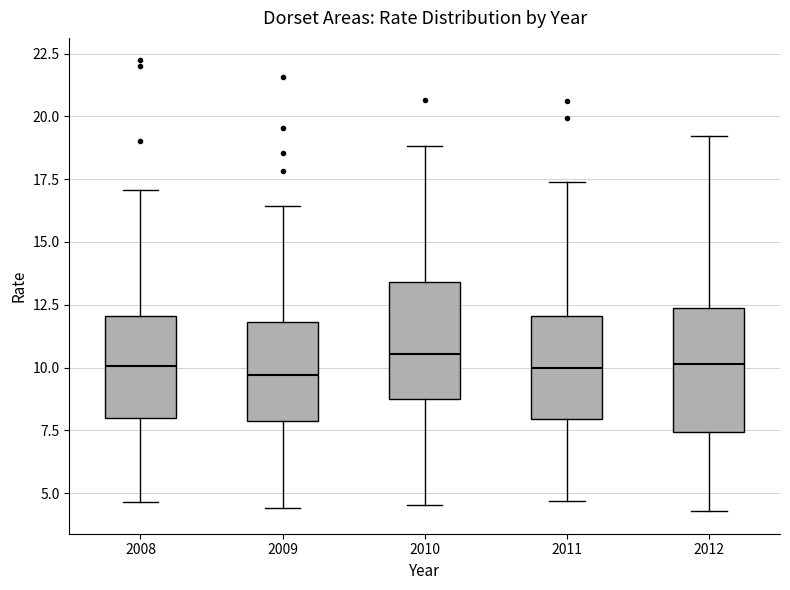

Where is the upper edge of the box at x = 2008 on the y-axis? The values are not printed on the chart, so give them approximately, as read against the axis.

12.0